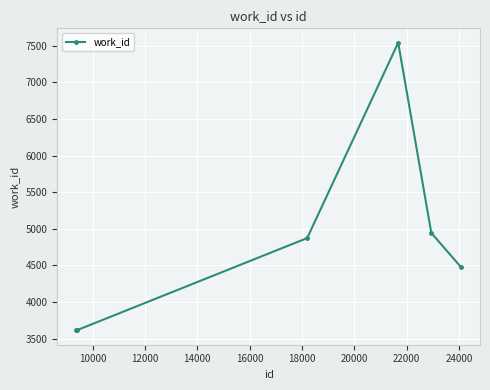

What is the maximum value shown in the chart?

7541